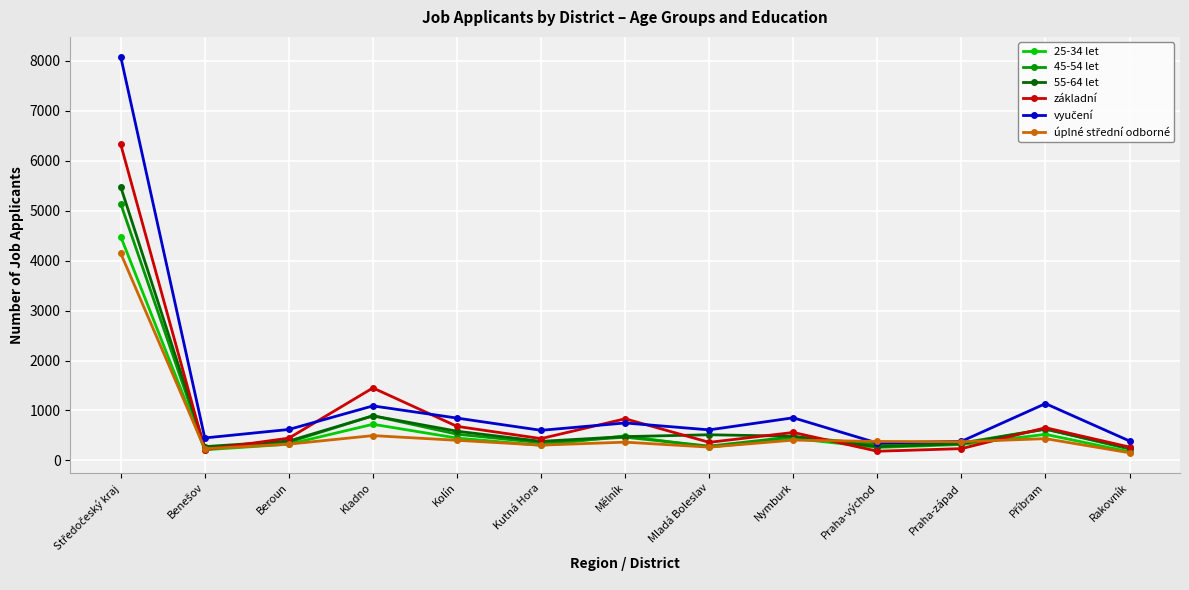

What is the spread (max minus min) of values at Kolín?

445